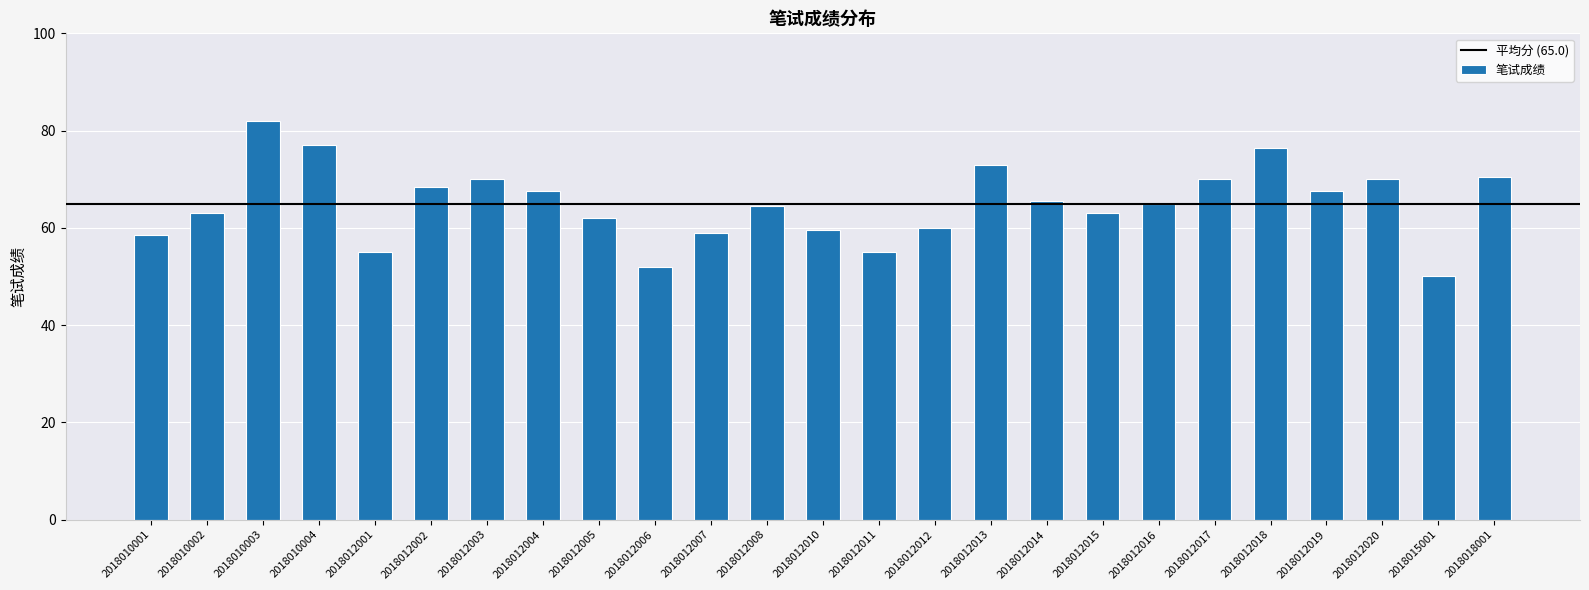

Reading right to left, list all the values displayed in this chart.

70.5	50.0	70.0	67.5	76.5	70.0	65.0	63.0	65.5	73.0	60.0	55.0	59.5	64.5	59.0	52.0	62.0	67.5	70.0	68.5	55.0	77.0	82.0	63.0	58.5